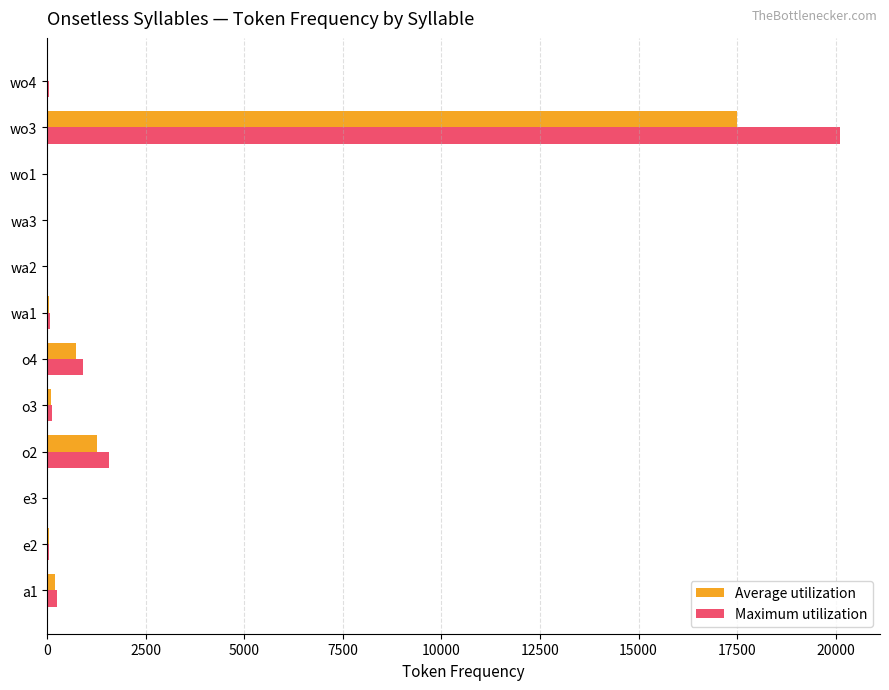

What is the maximum value for Maximum utilization?

20115.8